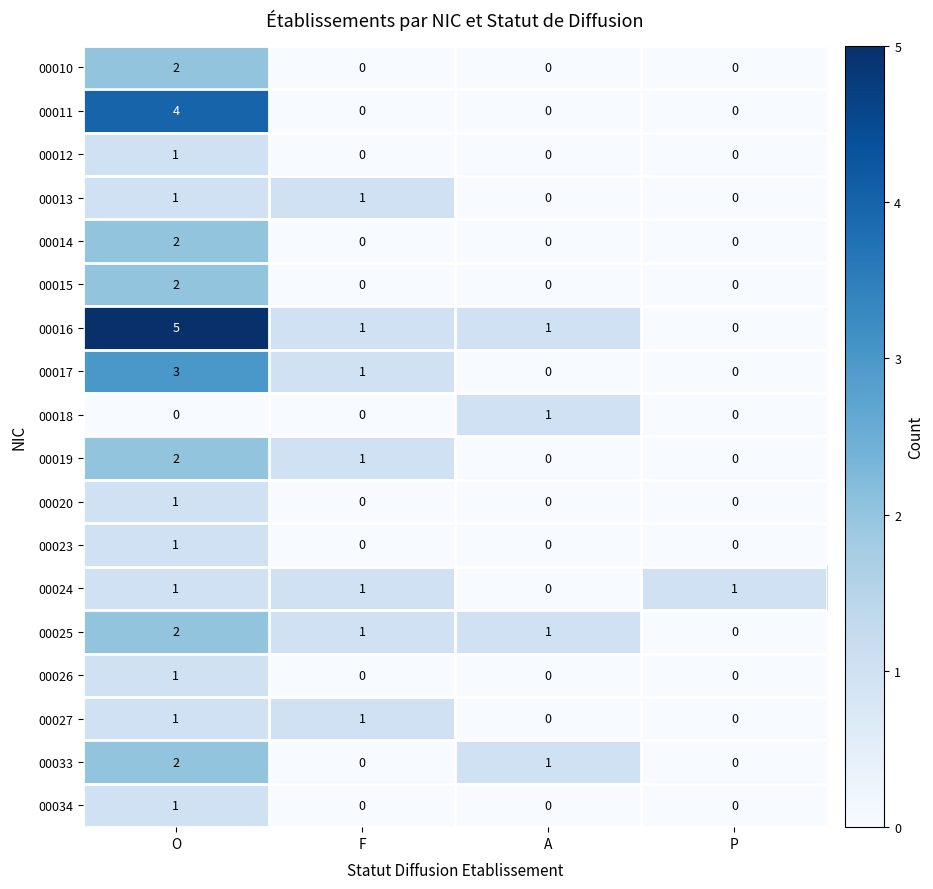

The value of 00026 at P is 0. True or false?

True